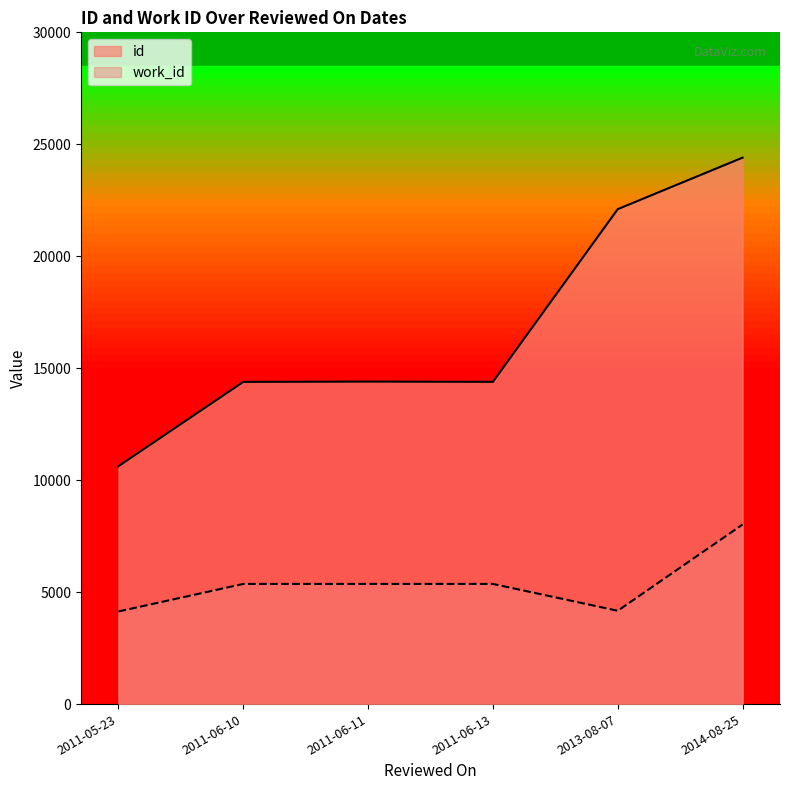

Rank the series by their maximum value, from lowest to highest.

work_id, id